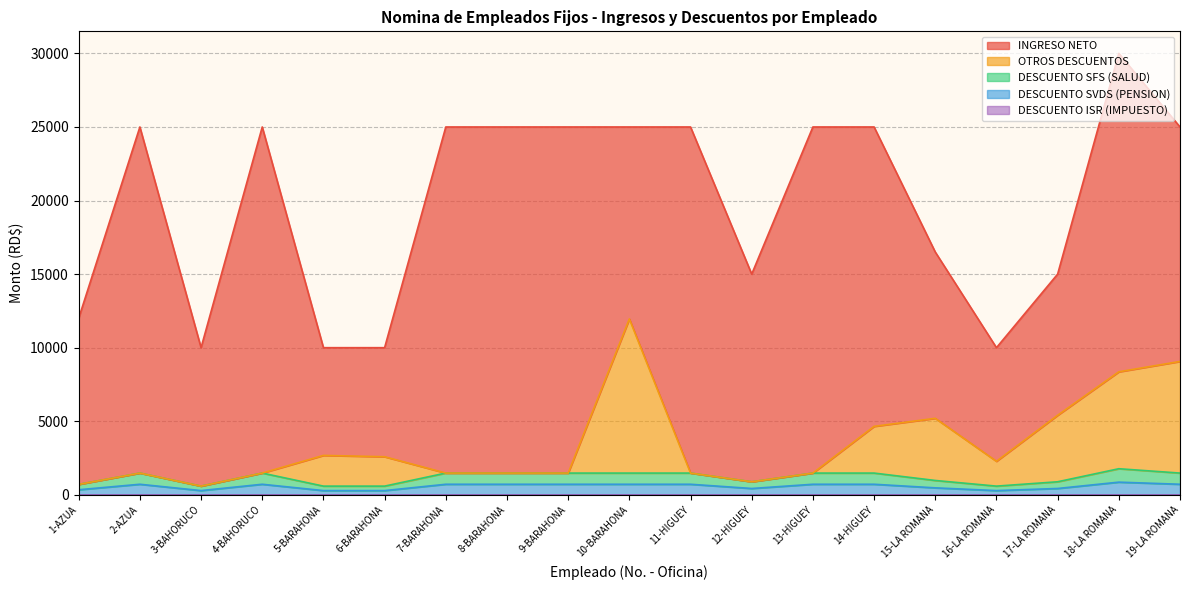

Is the value of OTROS DESCUENTOS at 18-LA ROMANA greater than the value of DESCUENTO SVDS (PENSION) at 11-HIGUEY?

Yes